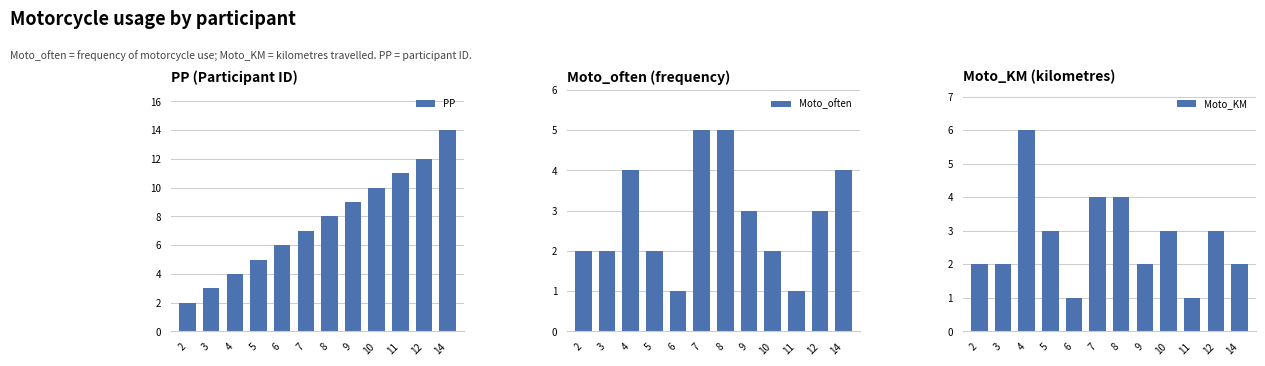

Rank the series by their maximum value, from lowest to highest.

Moto_often, Moto_KM, PP